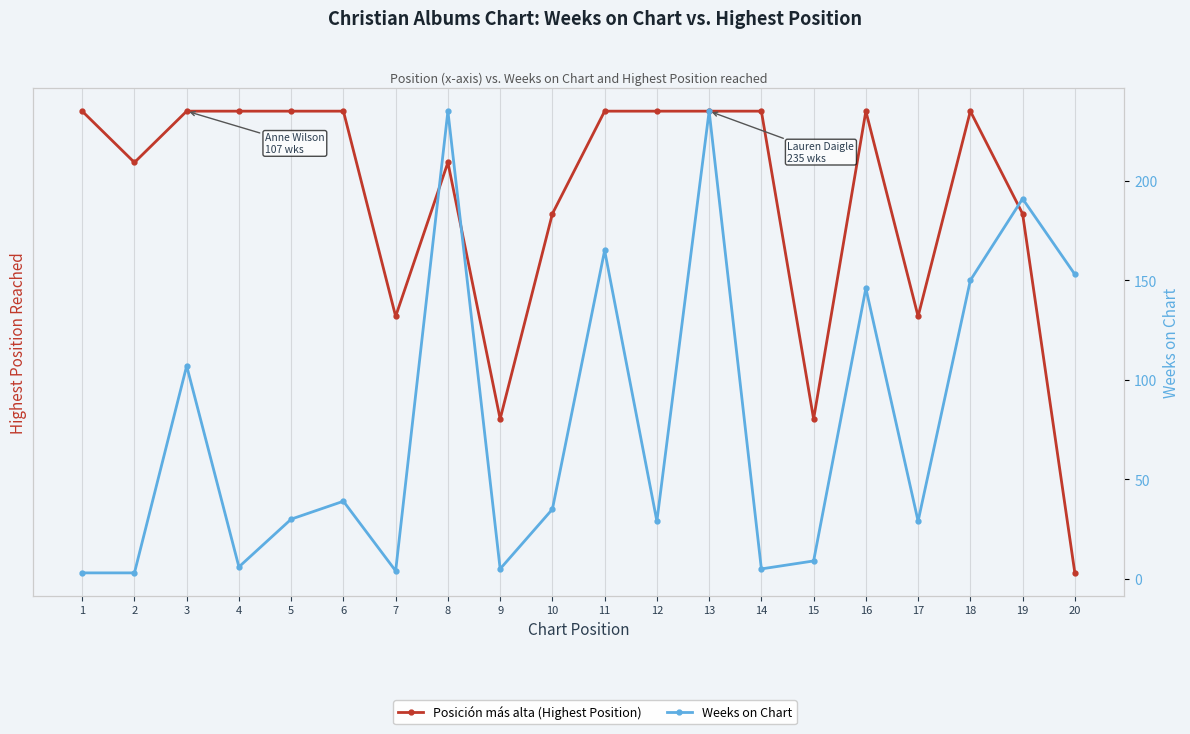

How many interior local peaks does the Weeks on Chart series have?

7